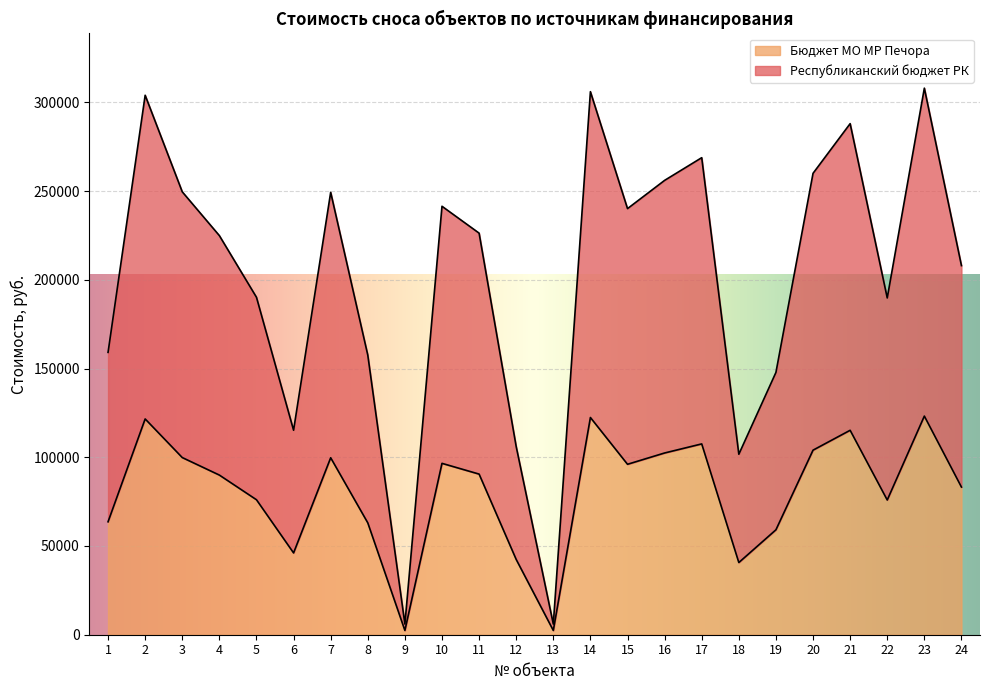

Between 23 and 12, which is larger?

23